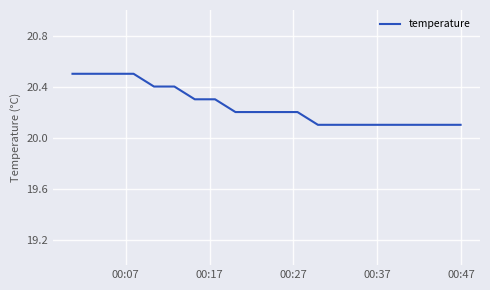

What is the maximum value shown in the chart?

20.5